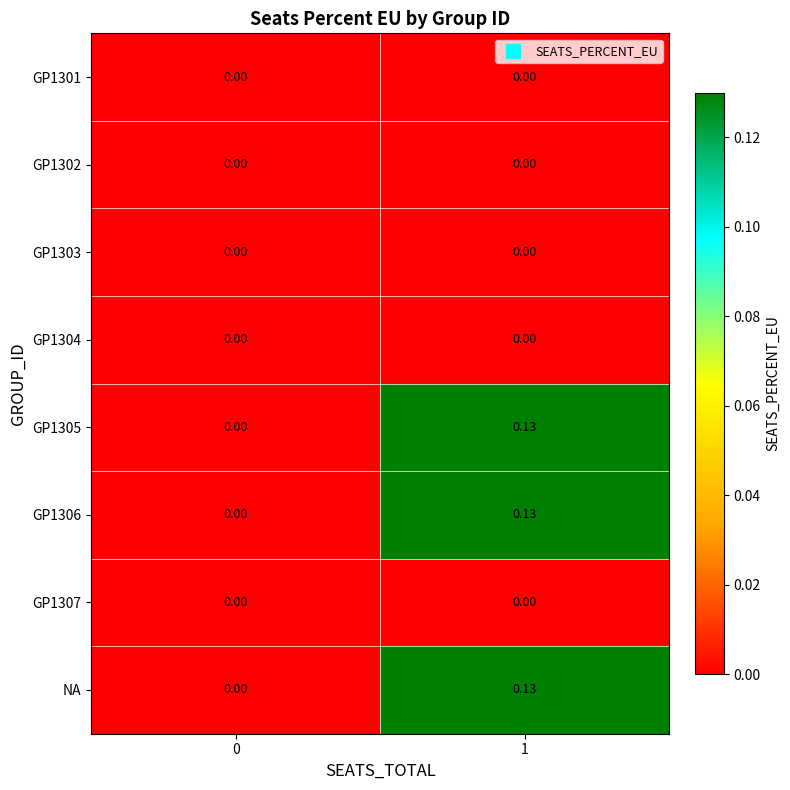

How many series are shown in this chart?

8